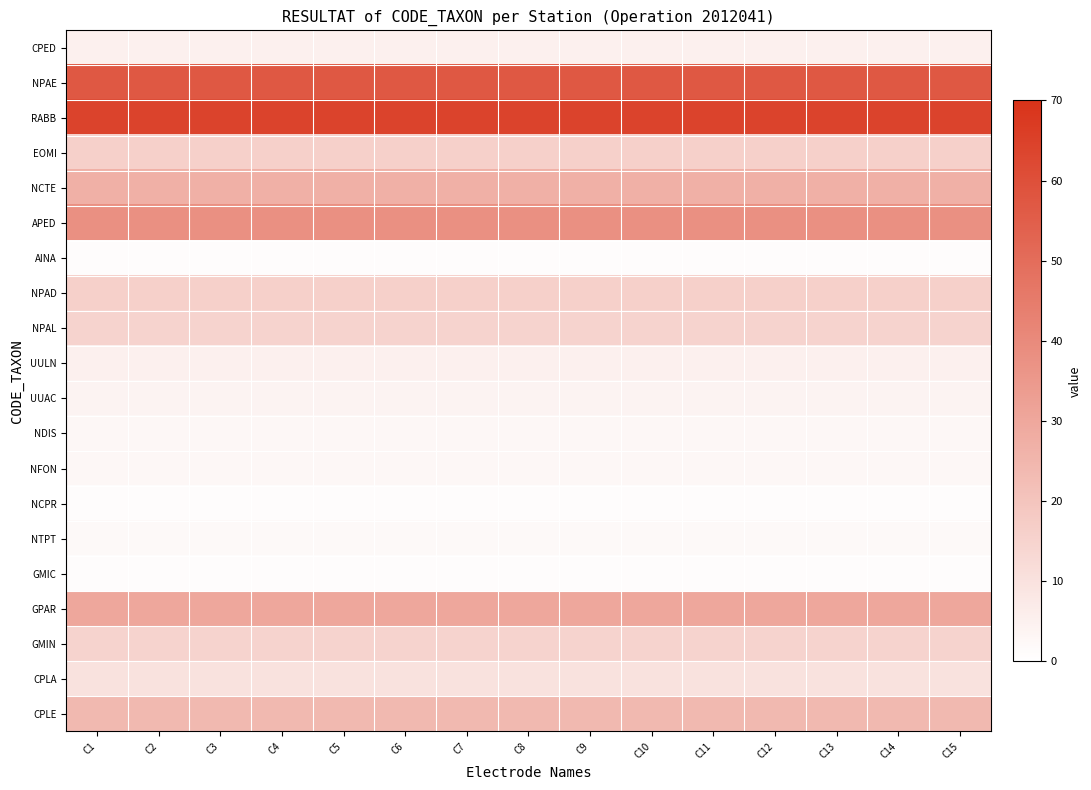

What is the spread (max minus min) of values at C1?

63